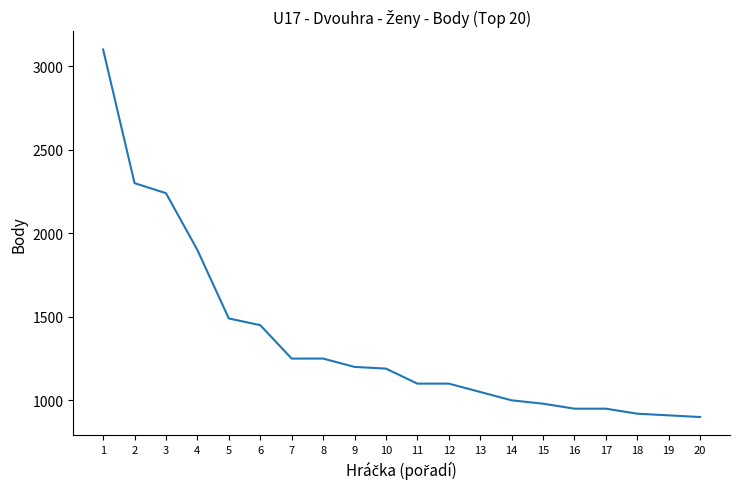

Reading left to right, extract all data points from this chart.

3100	2300	2240	1900	1490	1450	1250	1250	1200	1190	1100	1100	1050	1000	980	950	950	920	910	900